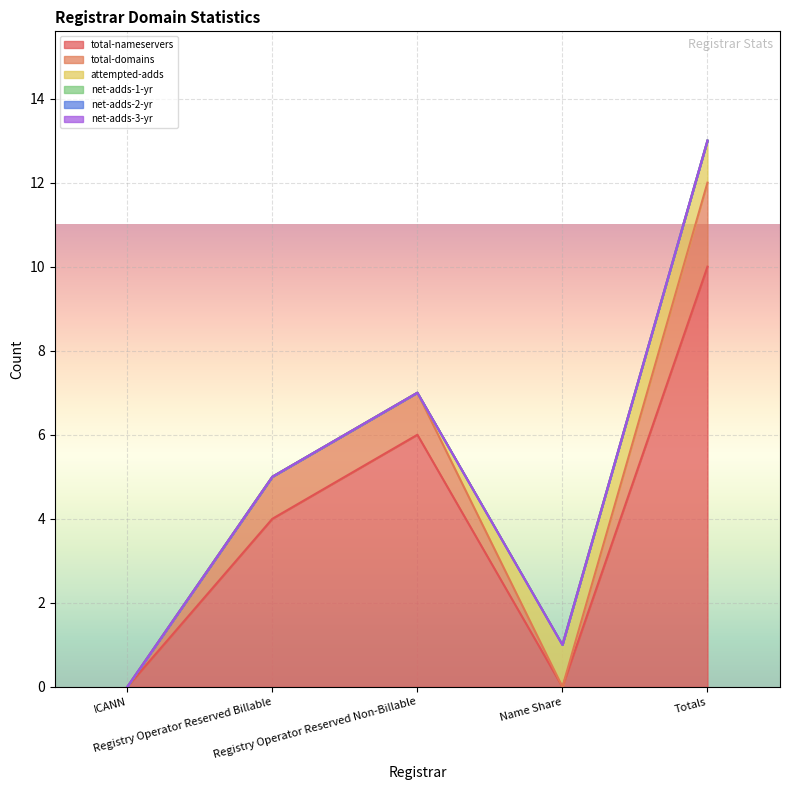

Which series has the largest range (max minus min)?

total-nameservers